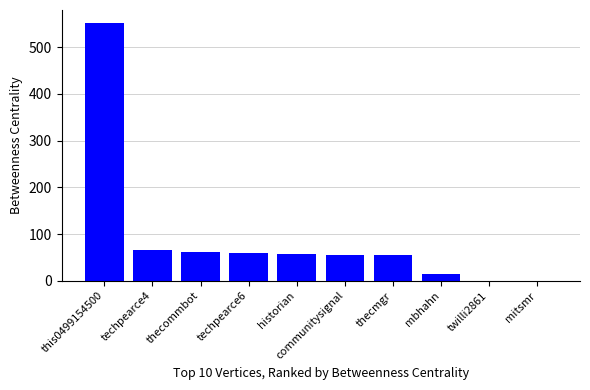

Between this0499154500 and historian, which is larger?

this0499154500